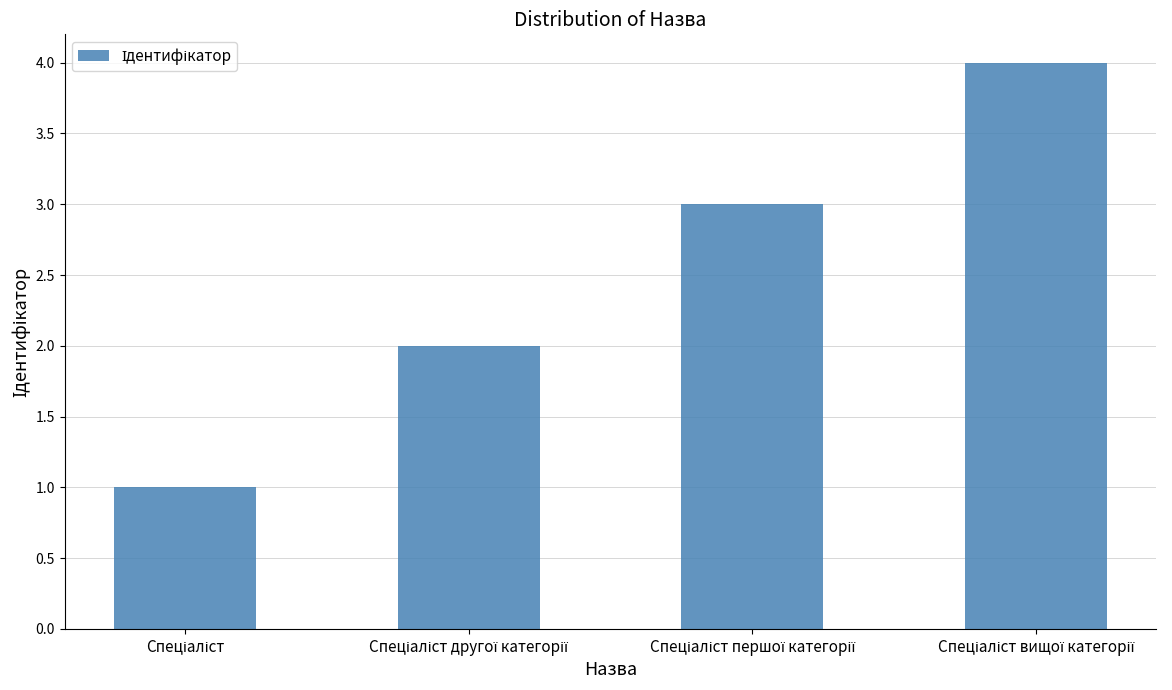

What is the difference between the maximum and minimum values?

3